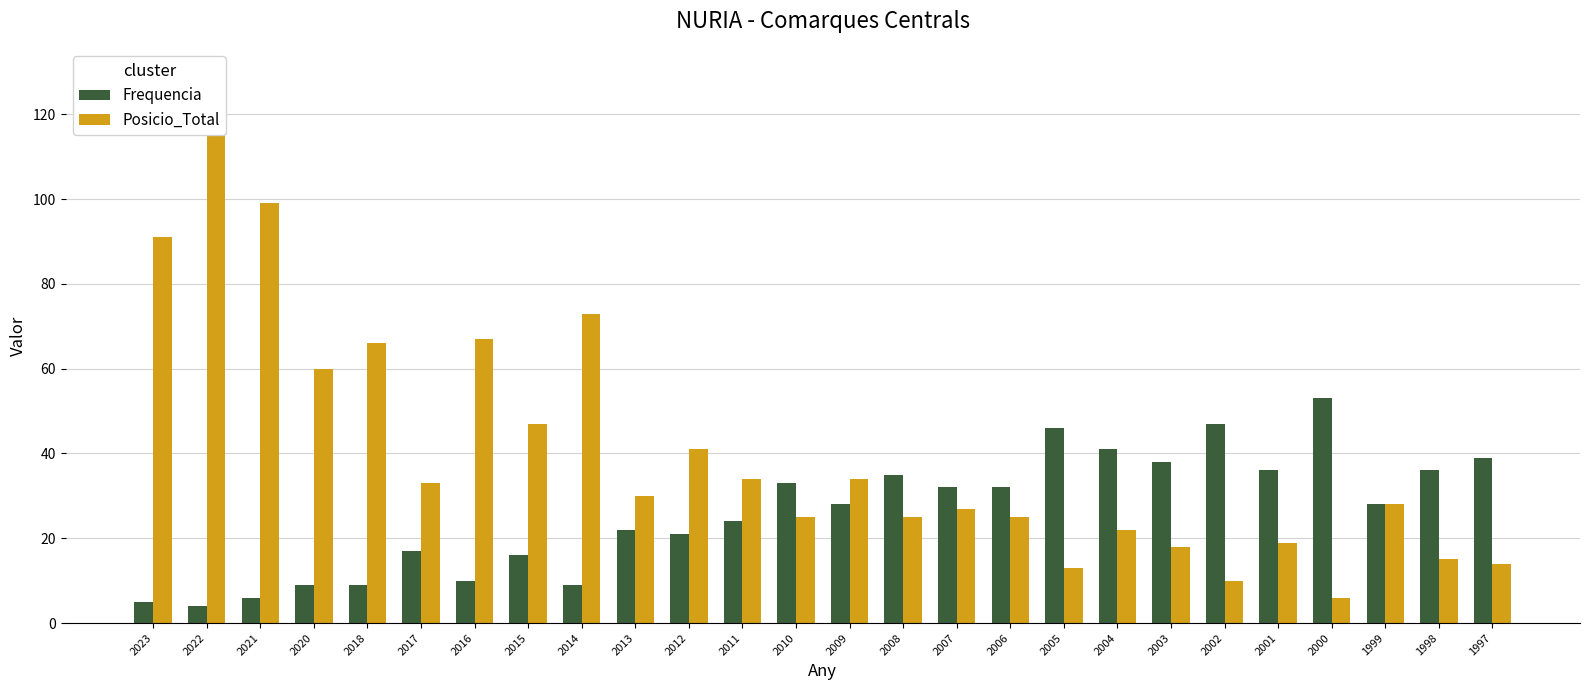

At which label does Posicio_Total first exceed 30?

2023